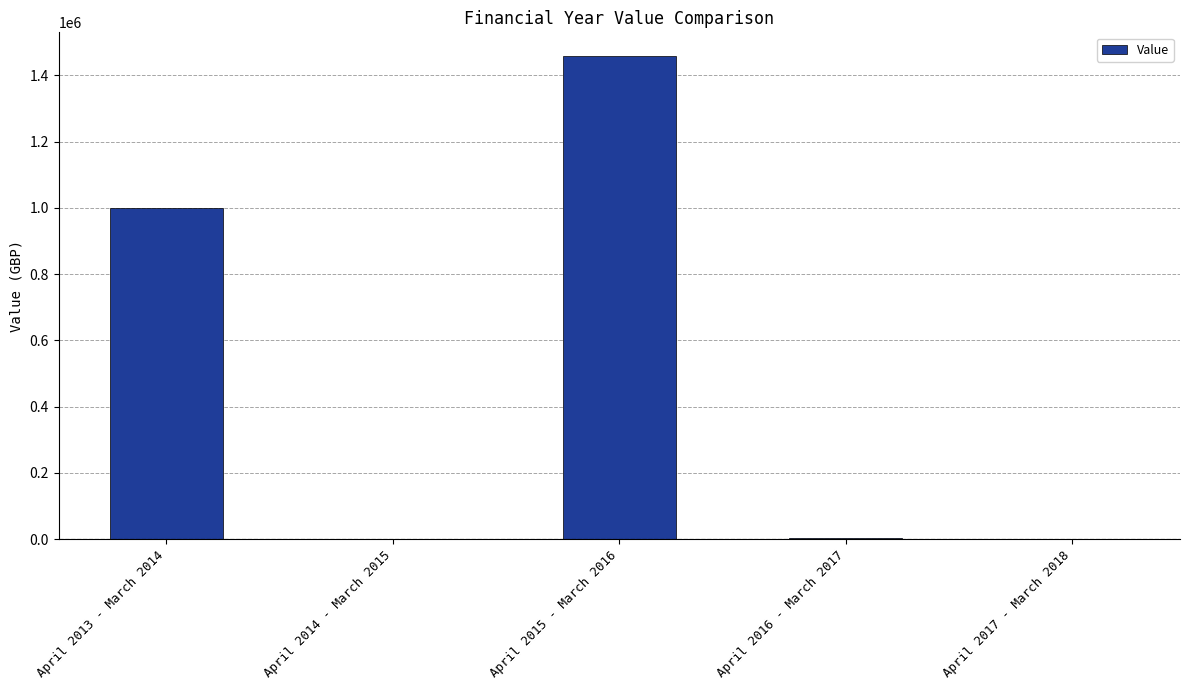

Count the number of categories in the chart.

5